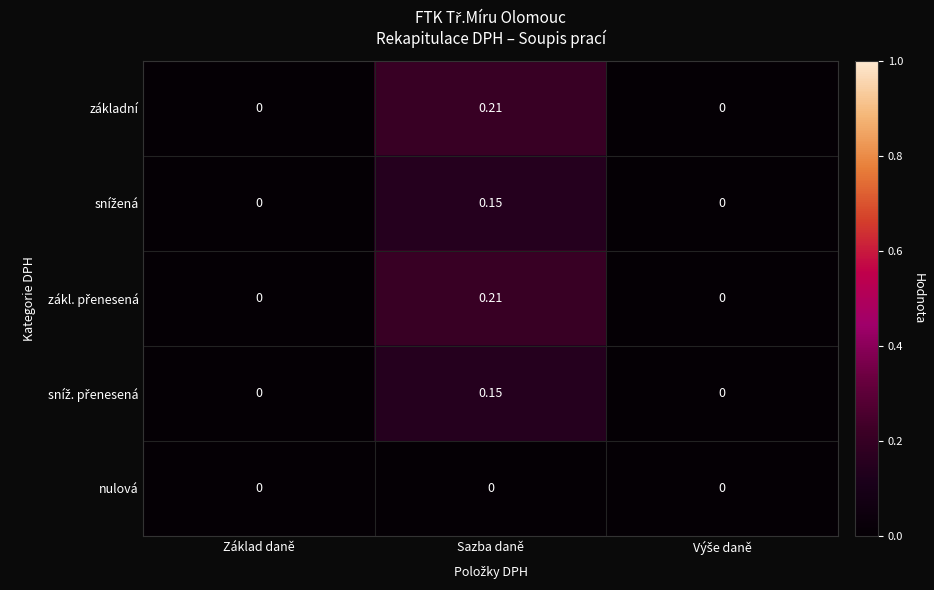

At which category is the sum across all series the highest?

Sazba daně